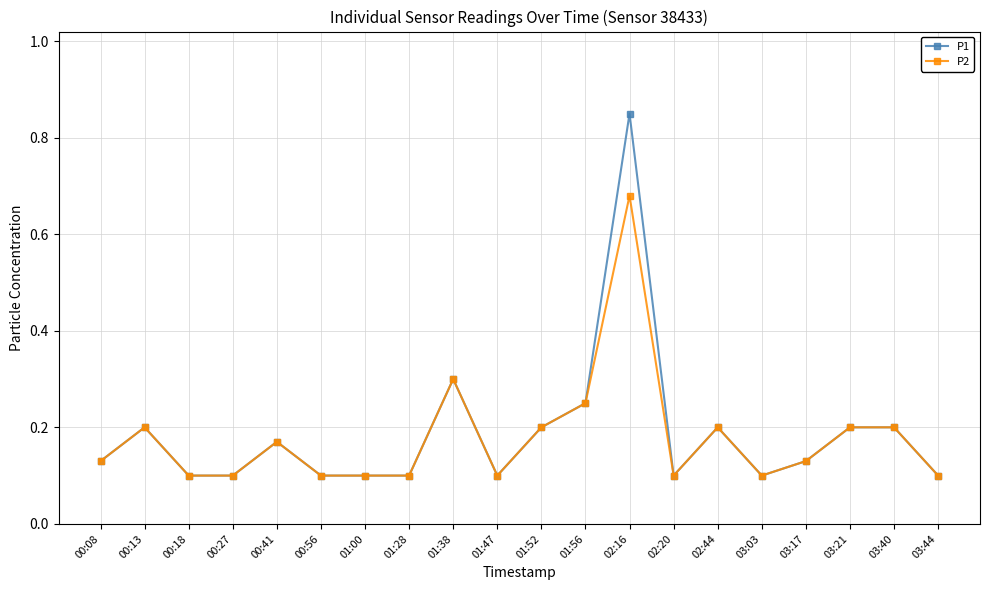

How many P2 values are between 0 and 1?

20